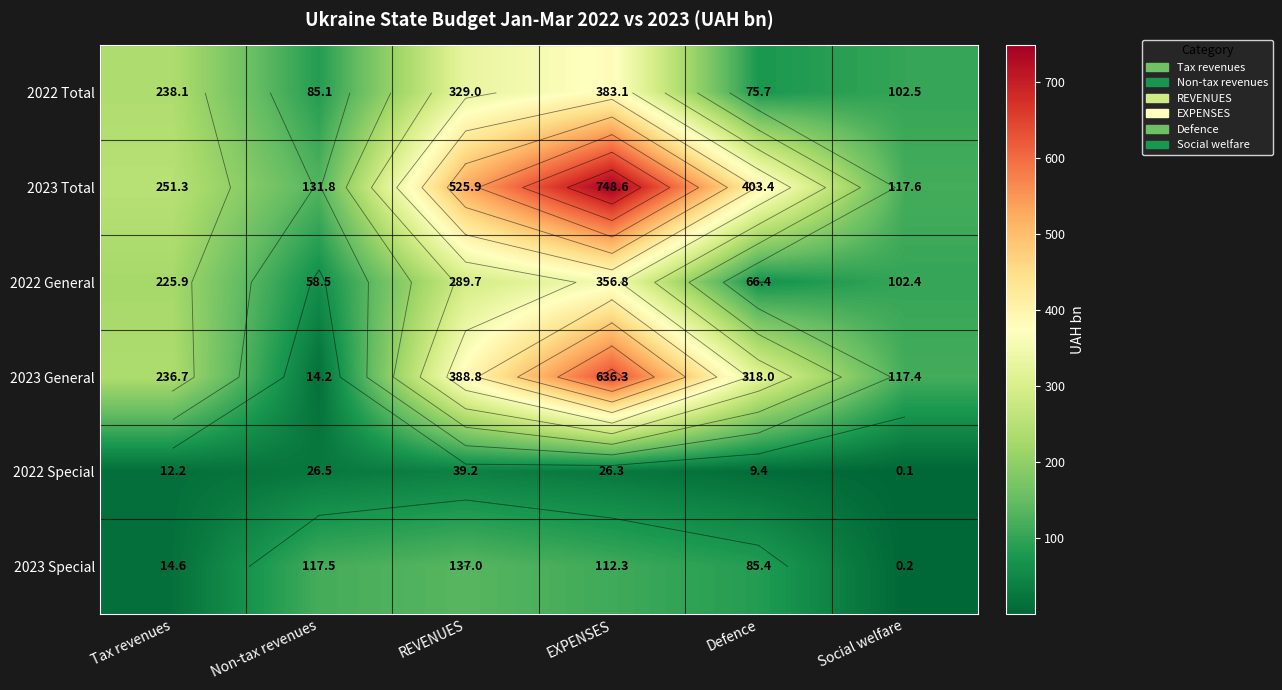

What is the difference between the highest and lowest values at Defence?

394.1